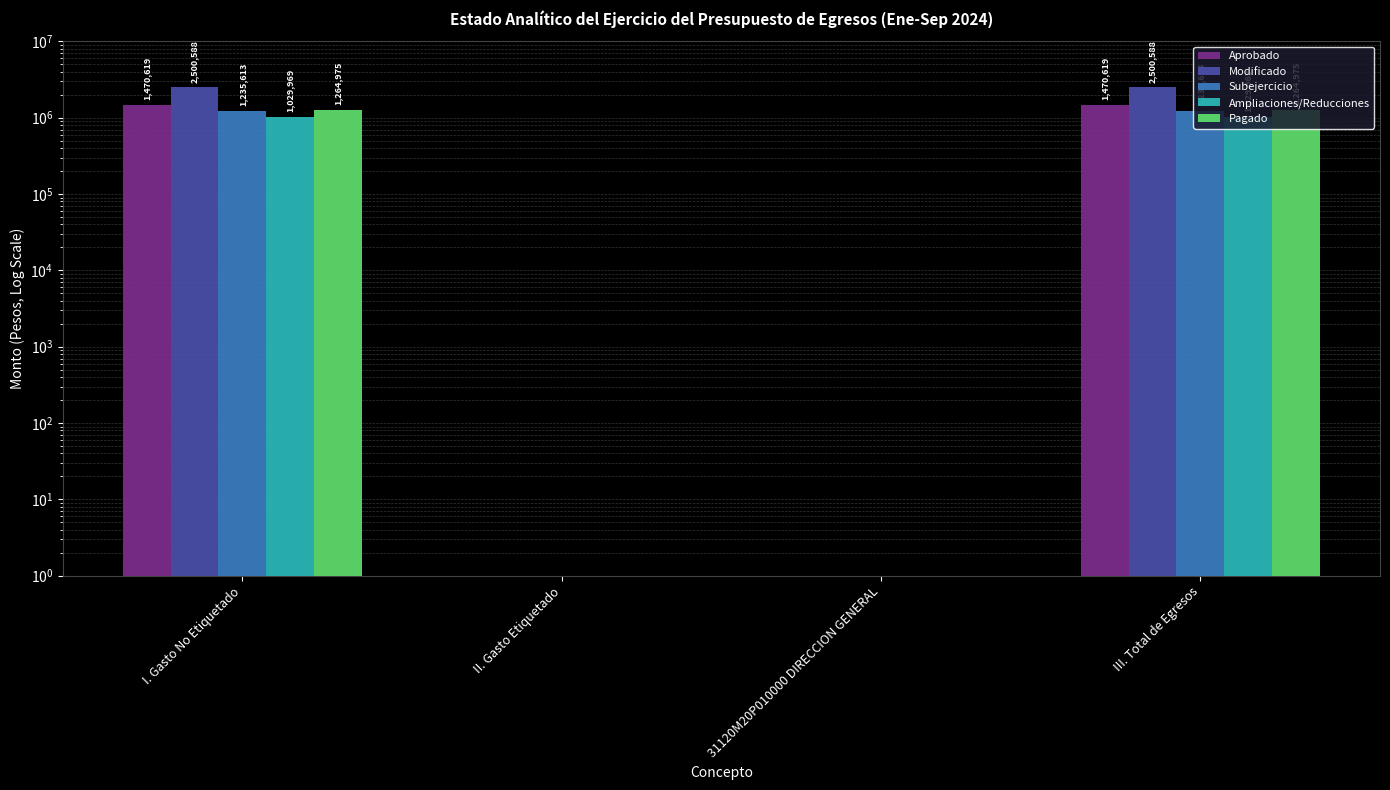

Which series has the largest total across all categories?

Modificado